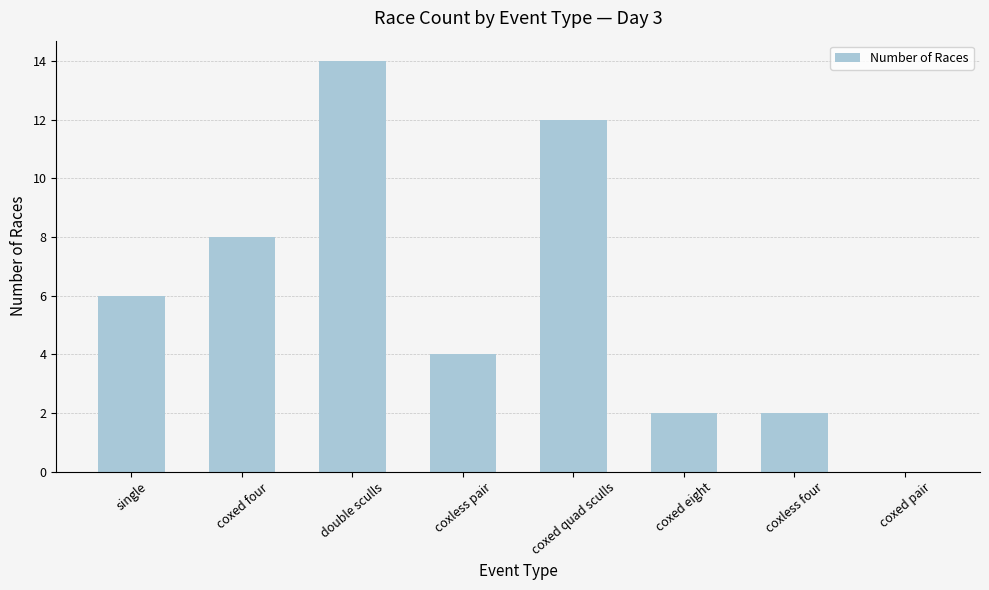

What is the sum of the values at coxed eight and double sculls?

16